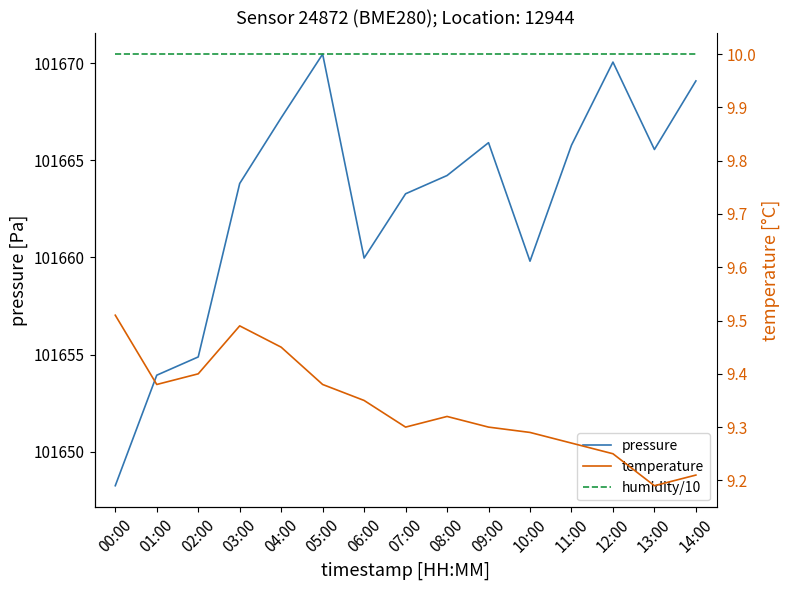

The value of temperature at 12:00 is 14.8. True or false?

False